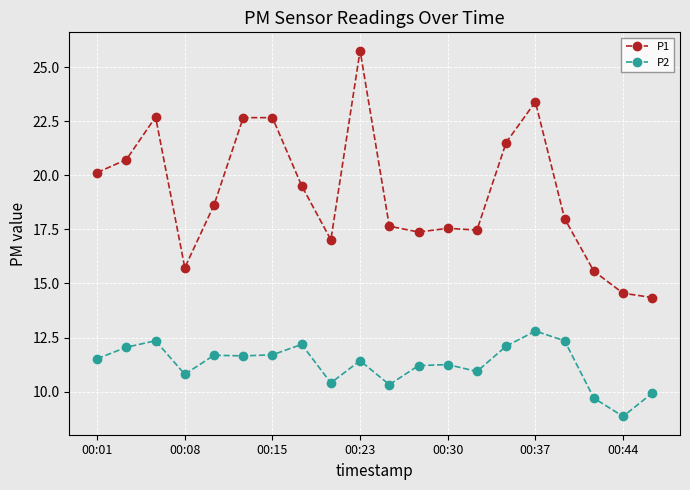

At how many categories does at least one series exceed 19?

9